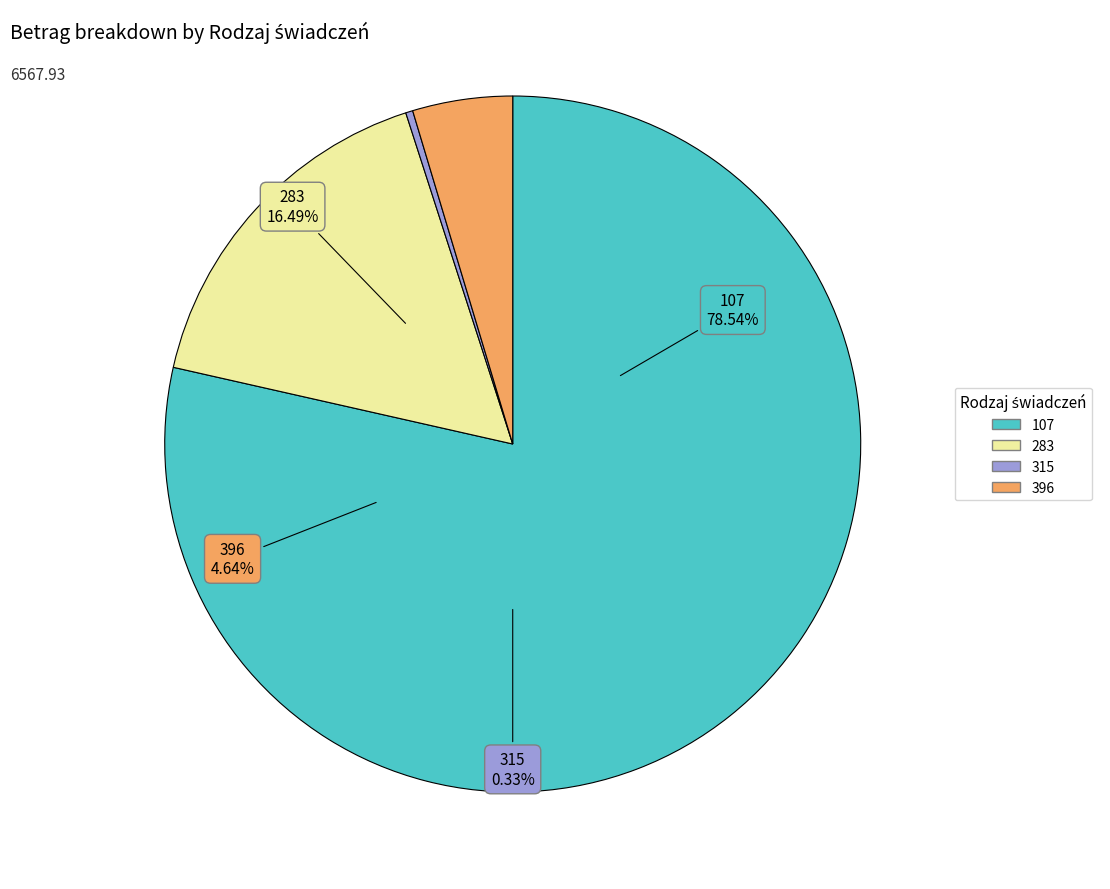

The 283 slice represents 3% of the pie. True or false?

False